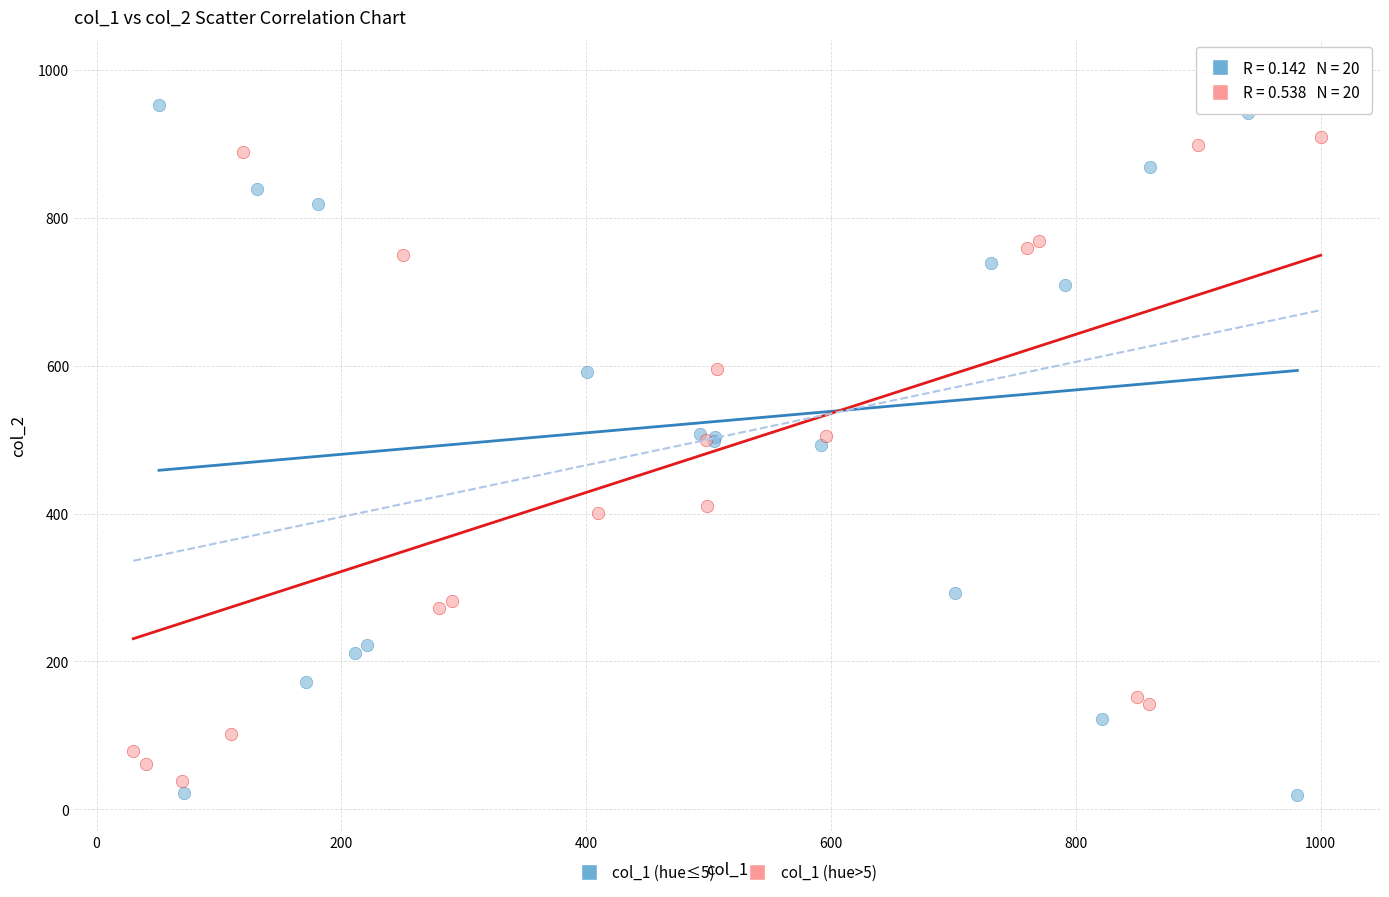

What are all the series names shown in the legend?

col_1 (hue≤5), col_1 (hue>5)